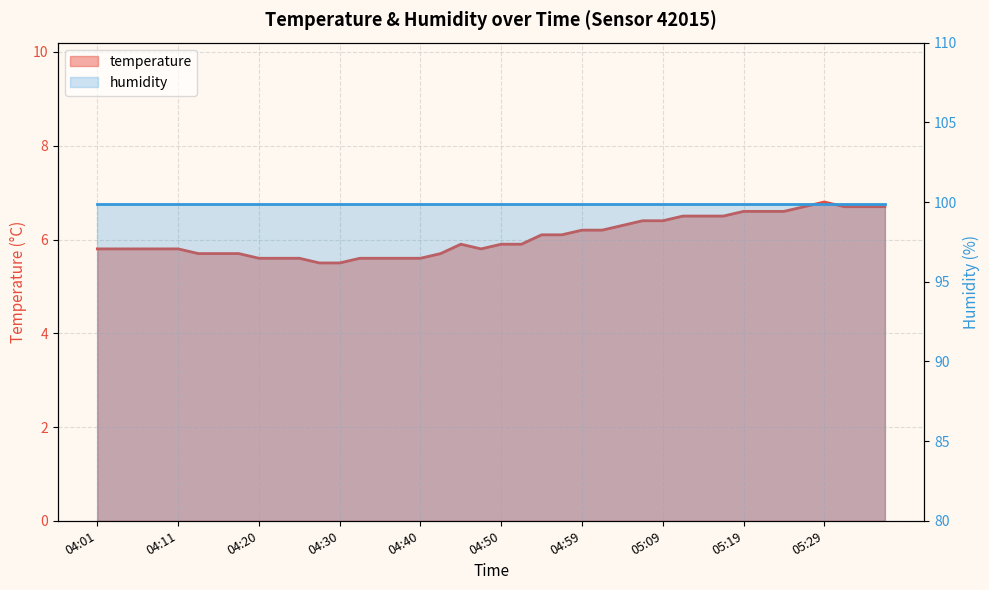

What is the value of the 8th point from the left?

5.7